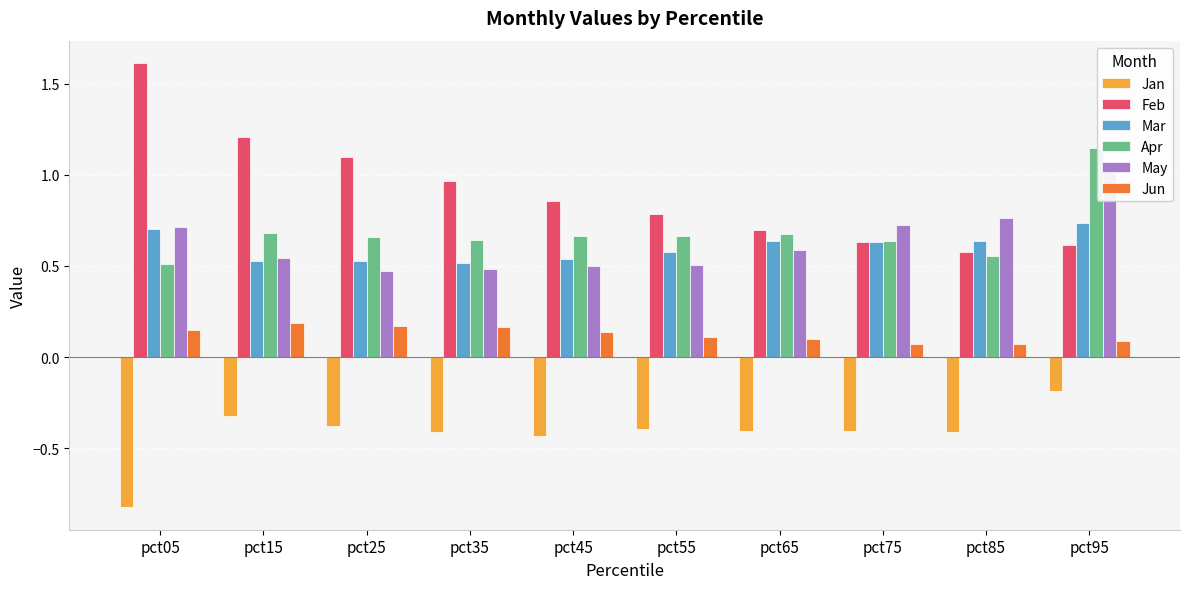

What is the average value of the Apr series?

0.7